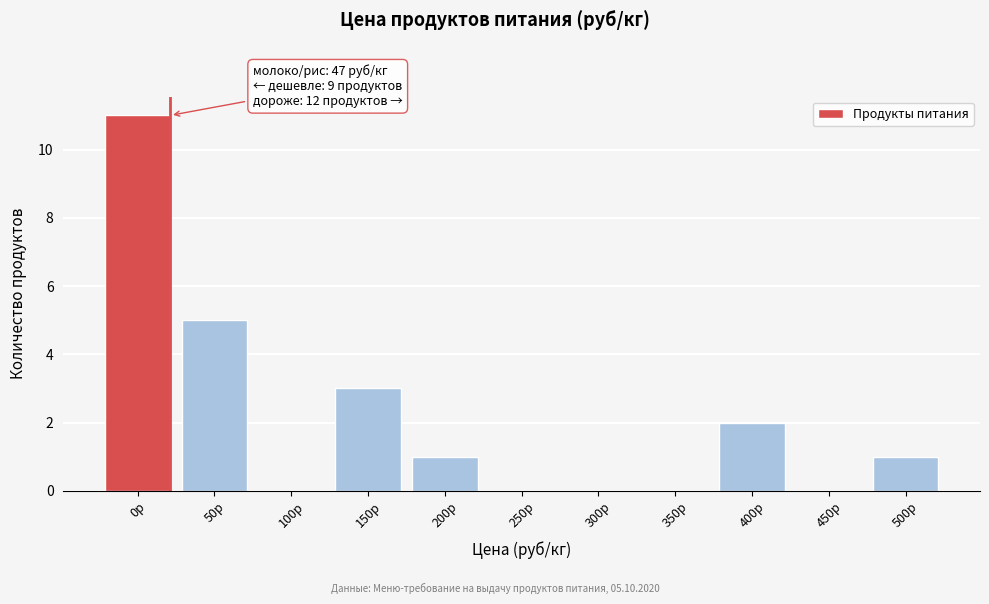

Reading left to right, transcribe all the data shown in this chart.

0р=11	50р=5	100р=0	150р=3	200р=1	250р=0	300р=0	350р=0	400р=2	450р=0	500р=1